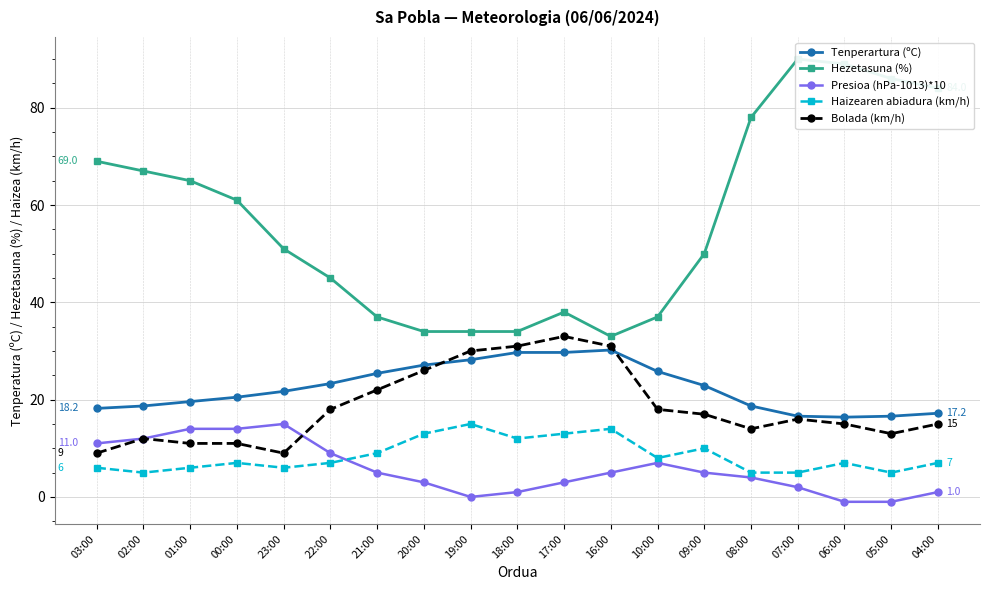

At how many categories does at least one series exceed 88?

2